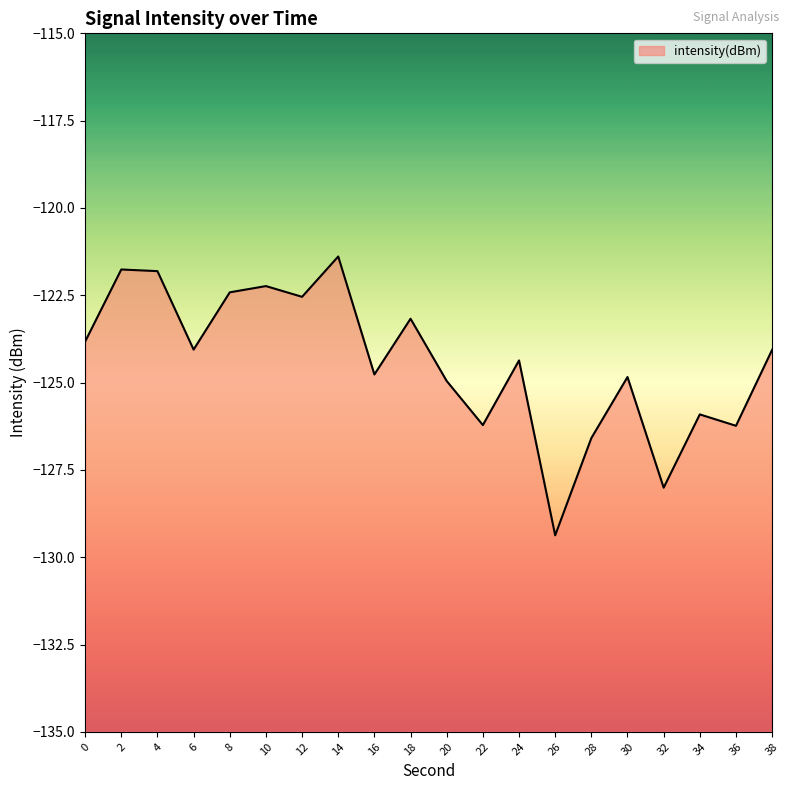

What is the smallest value displayed?

-129.4